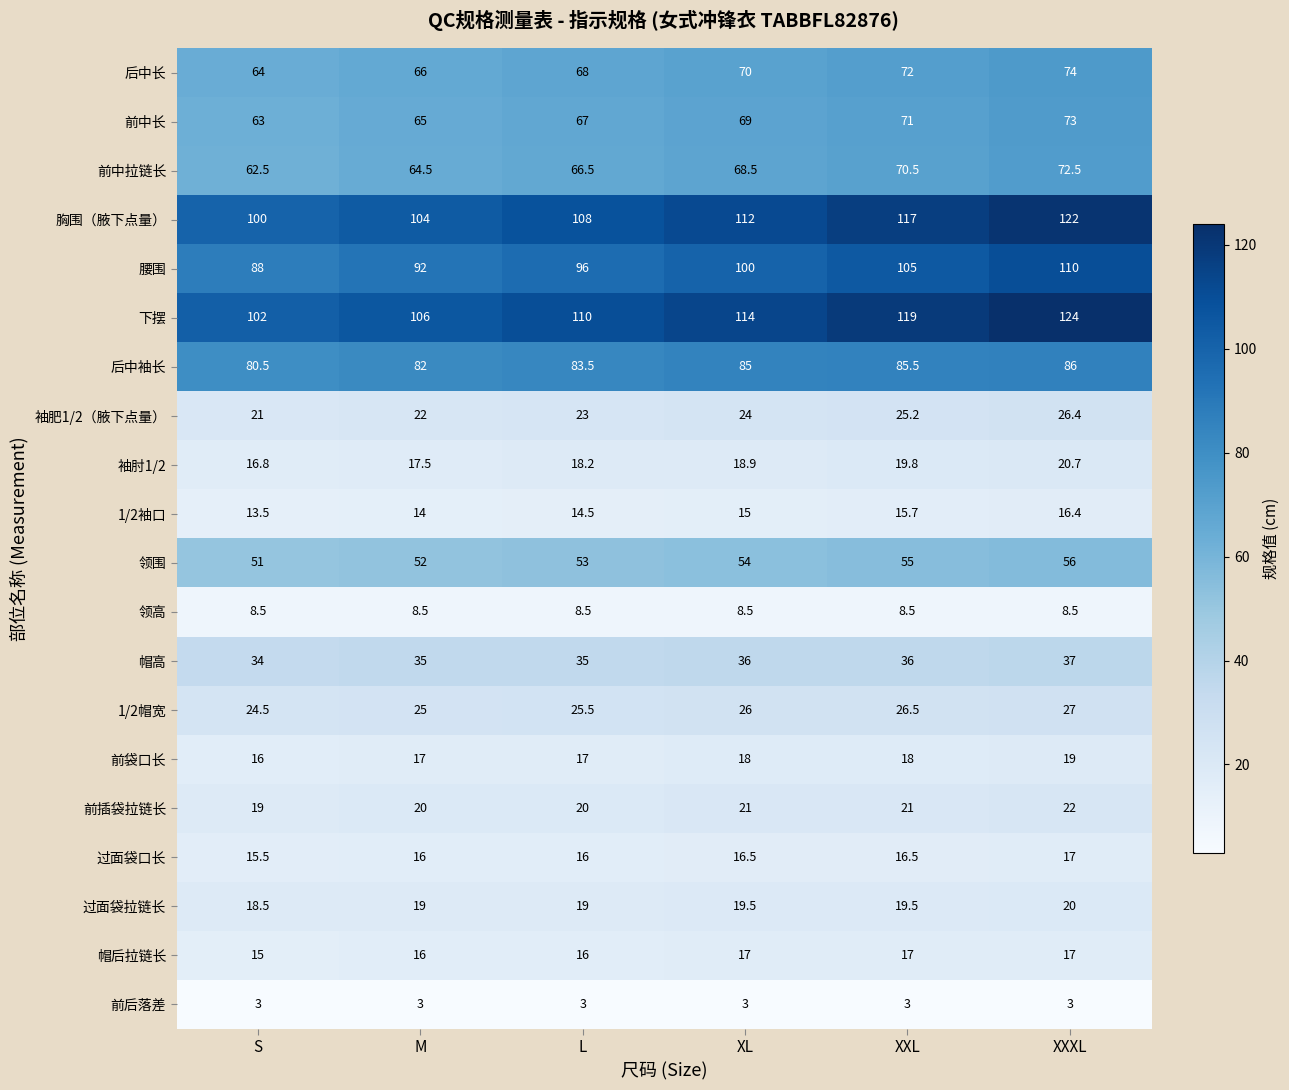

What is the difference between the highest and lowest values at XL?

111.0